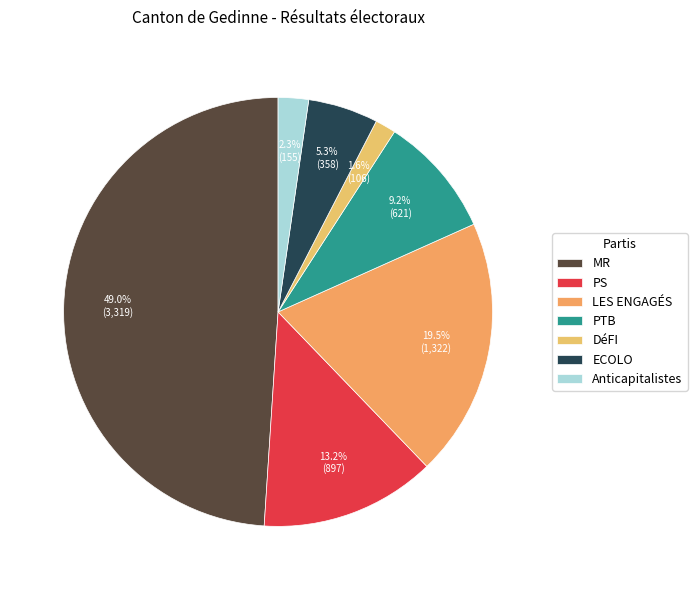

Does LES ENGAGÉS account for over 50% of the chart?

No